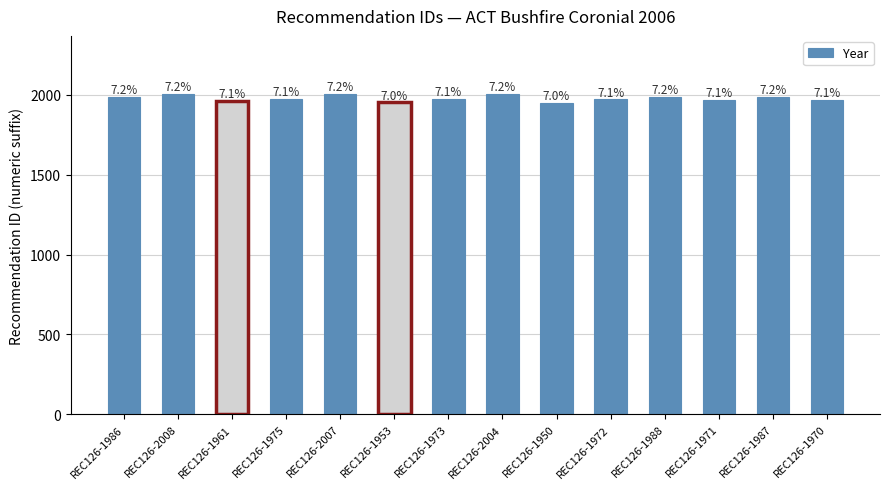

What is the approximate value at REC126-1973, to the nearest 10?

1970